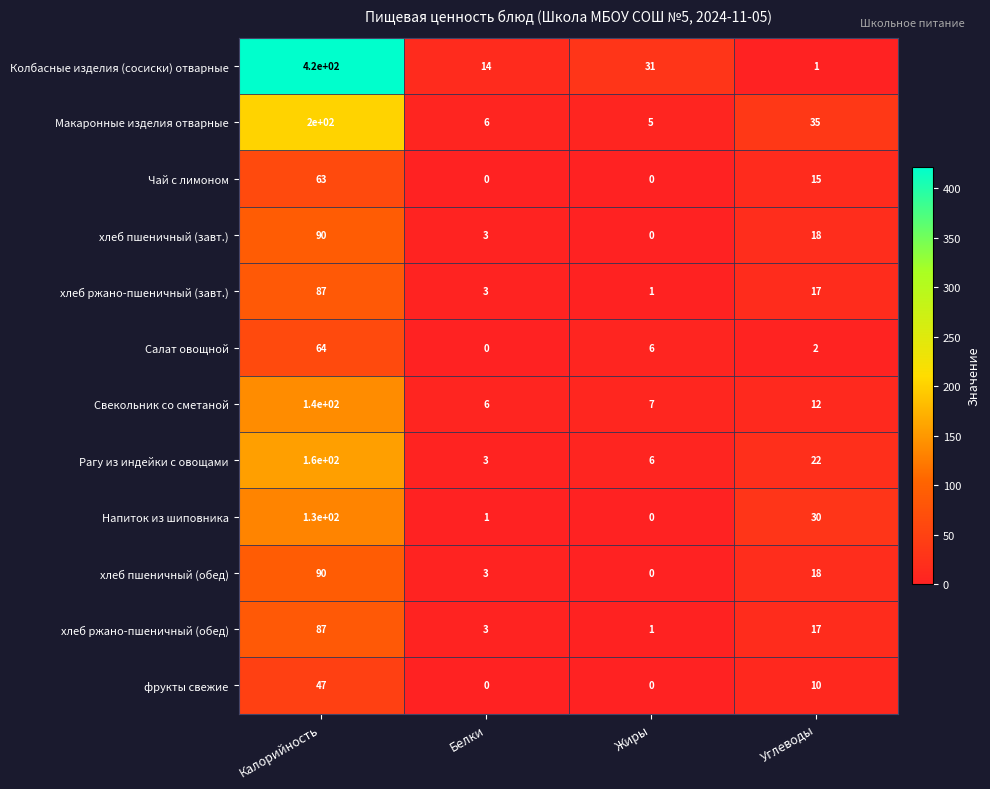

What is the difference between the хлеб пшеничный (обед) values at Углеводы and Белки?

15